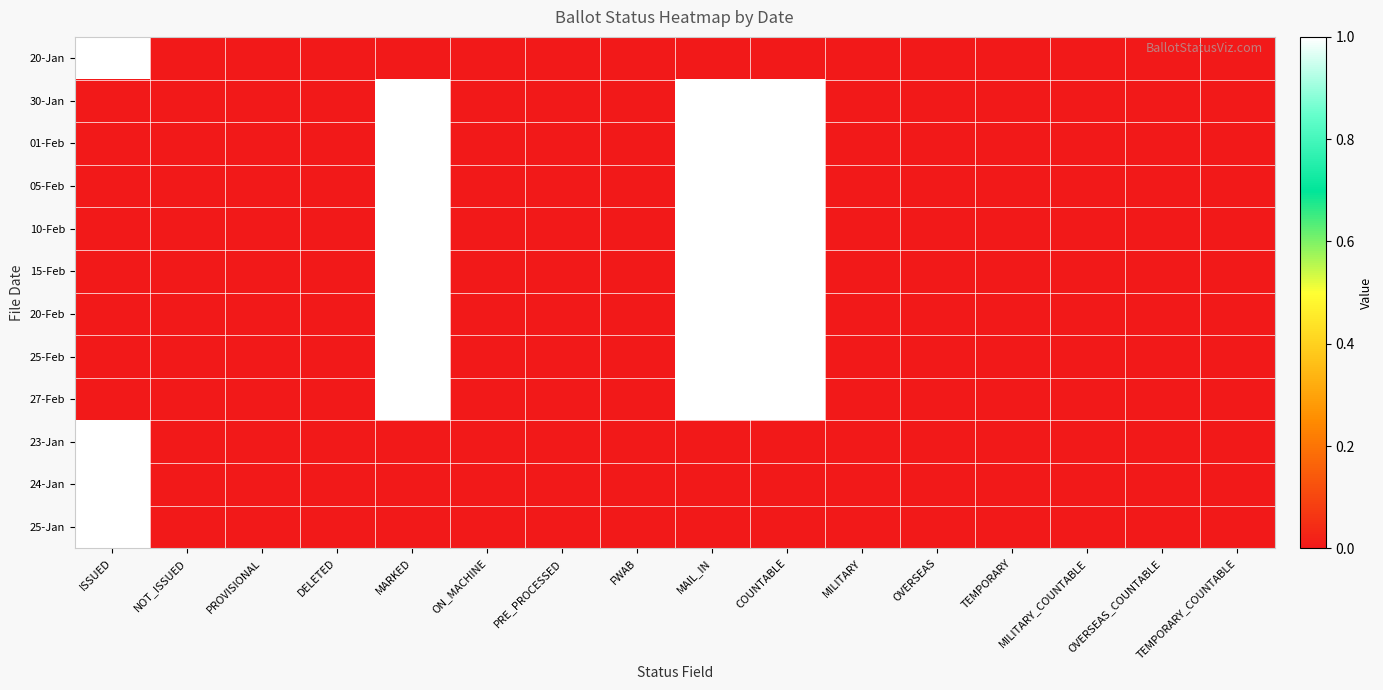

What is the difference between the highest and lowest values at COUNTABLE?

1